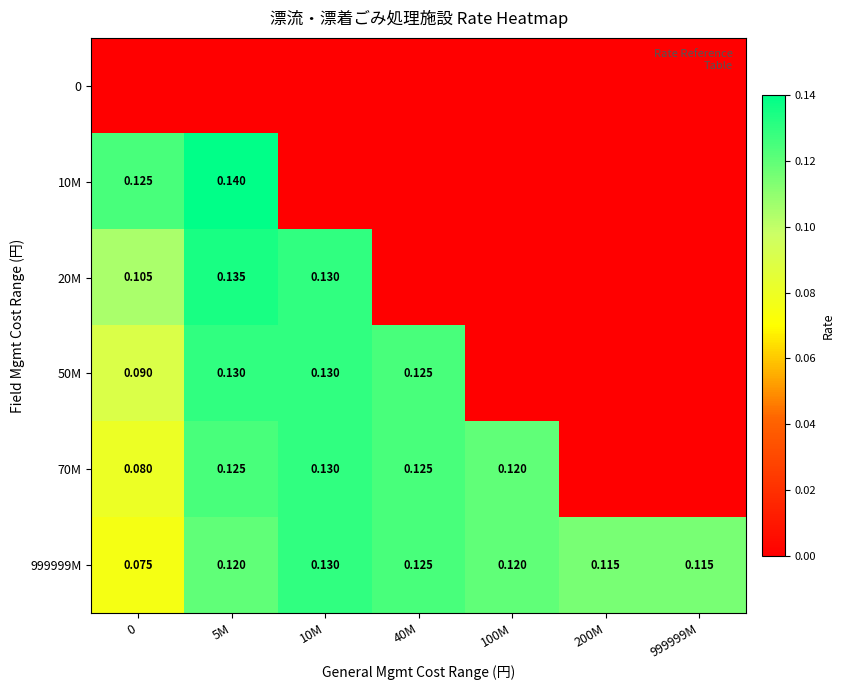

What is the average value of the 50M series?

0.1